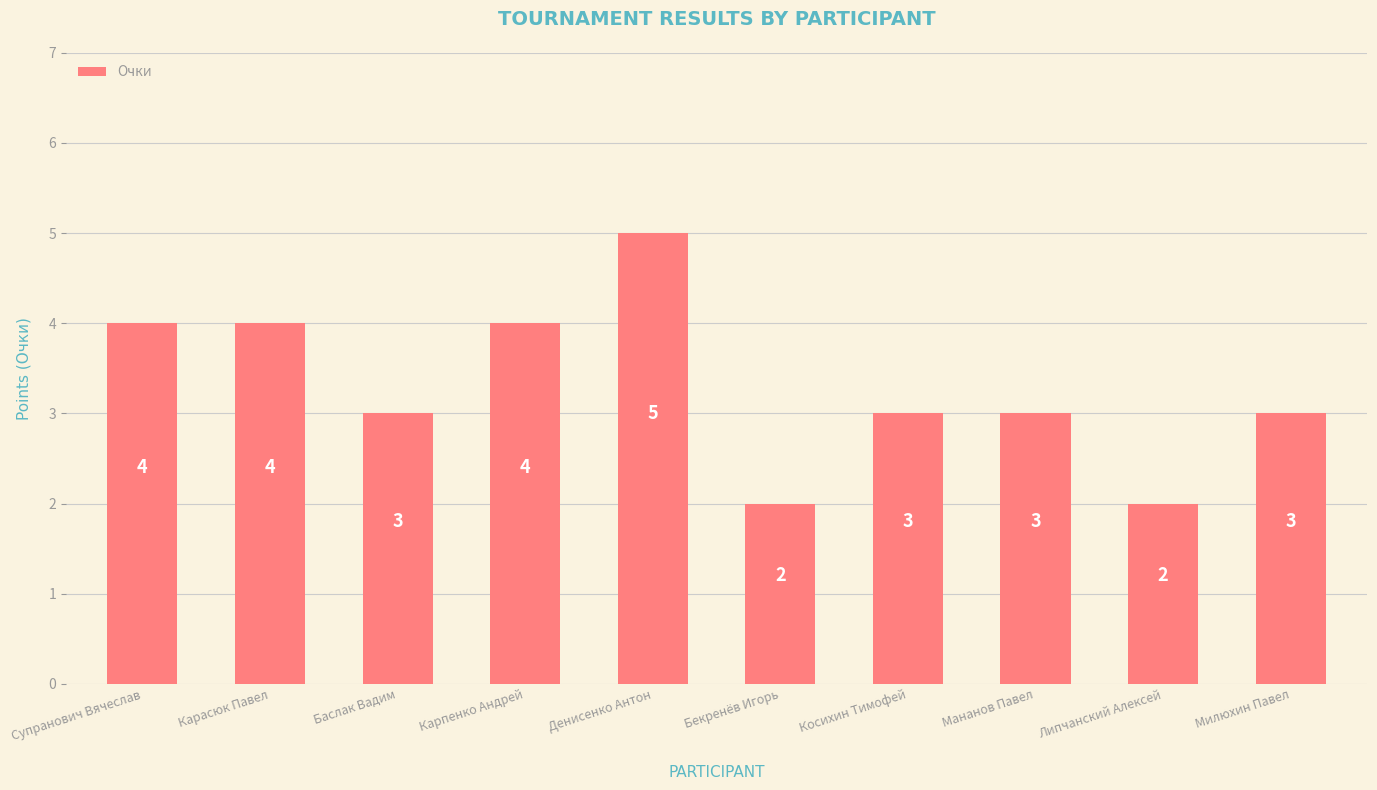

Reading left to right, transcribe all the data shown in this chart.

4	4	3	4	5	2	3	3	2	3